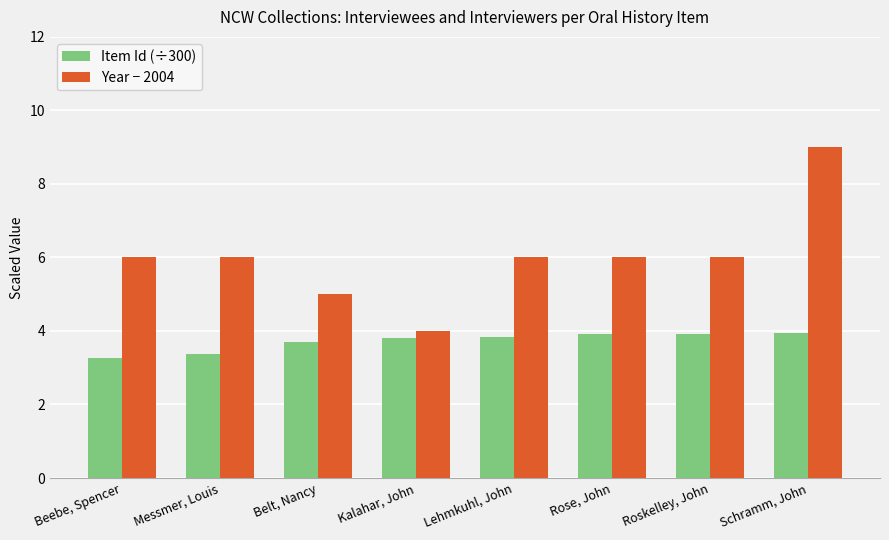

Reading left to right, what are all the values shown in this chart?

Item Id (÷300): Beebe, Spencer=3.3	Messmer, Louis=3.4	Belt, Nancy=3.7	Kalahar, John=3.8	Lehmkuhl, John=3.8	Rose, John=3.9	Roskelley, John=3.9	Schramm, John=3.9
Year − 2004: Beebe, Spencer=6.0	Messmer, Louis=6.0	Belt, Nancy=5.0	Kalahar, John=4.0	Lehmkuhl, John=6.0	Rose, John=6.0	Roskelley, John=6.0	Schramm, John=9.0